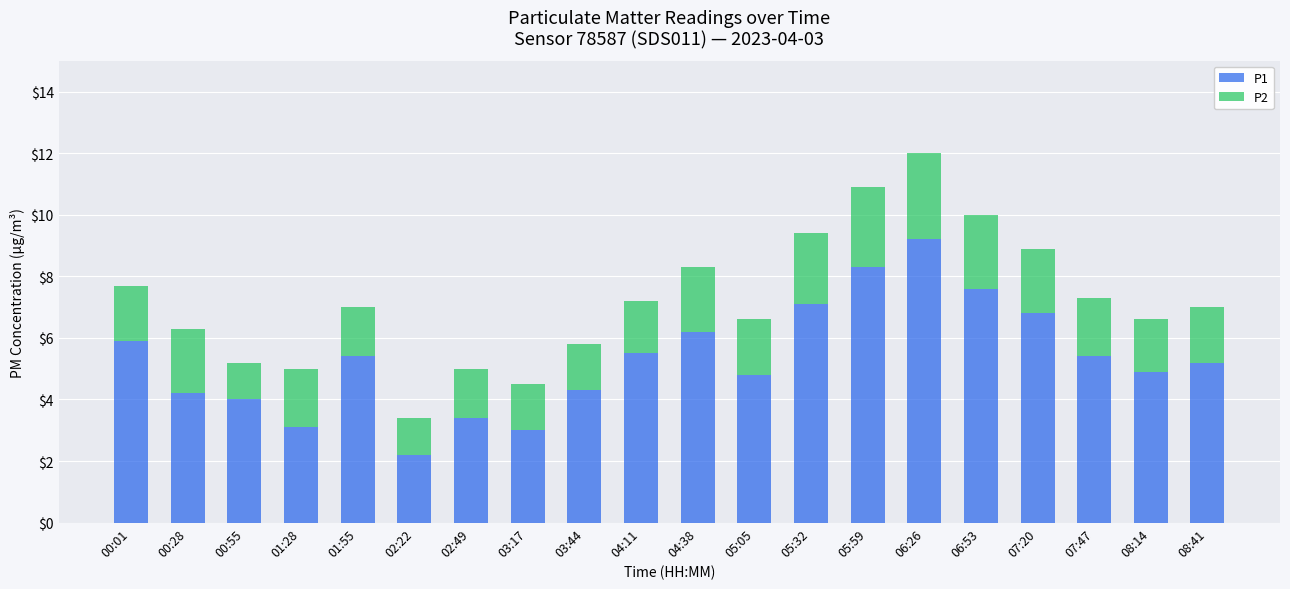

At which category is the sum across all series the highest?

06:26